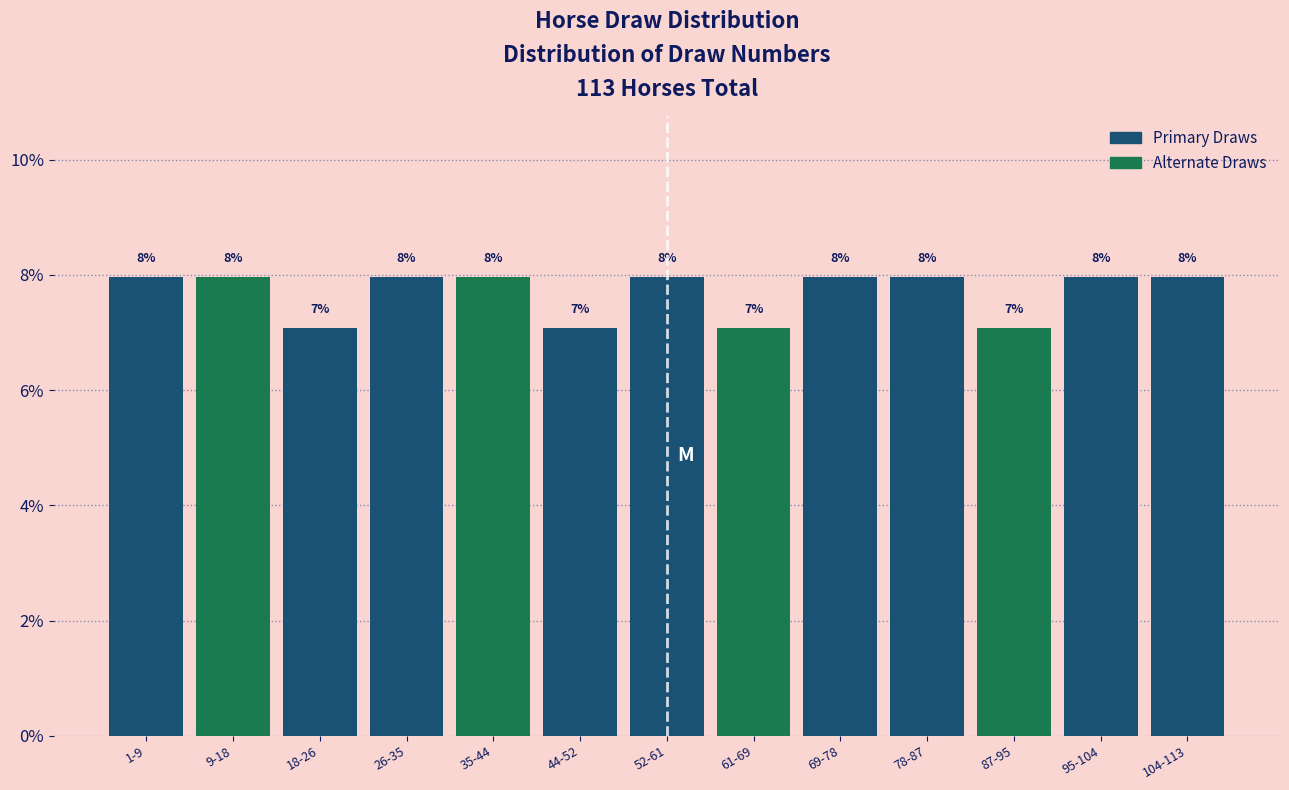

Read the value at 1-9.

8.0